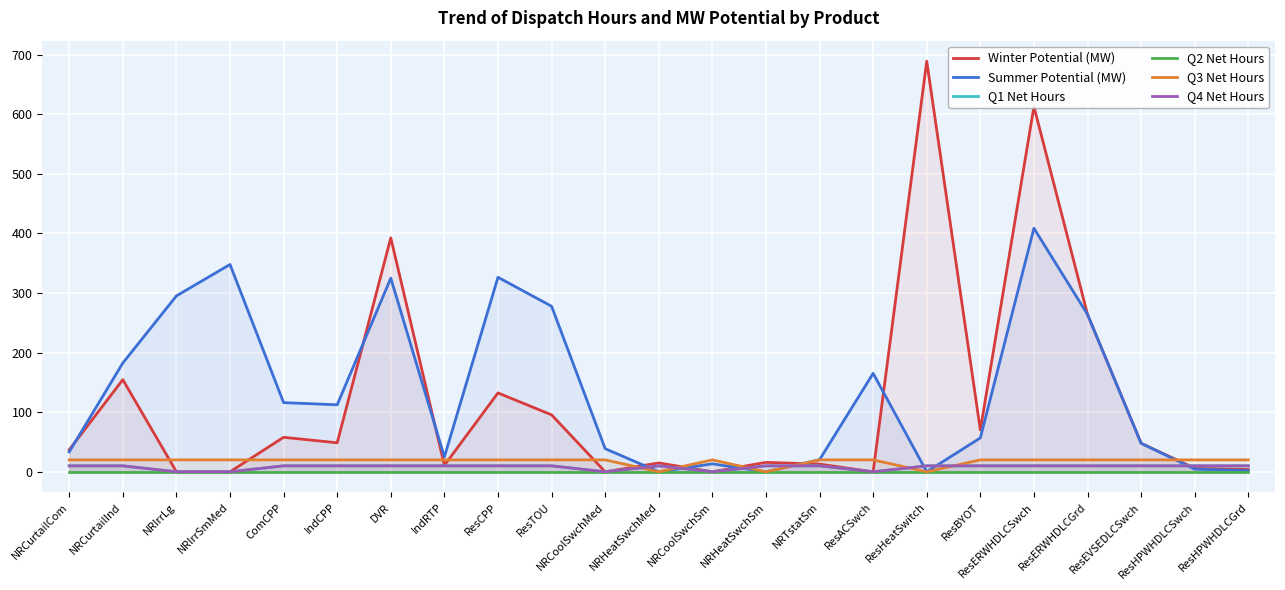

How many categories are shown in the chart?

23